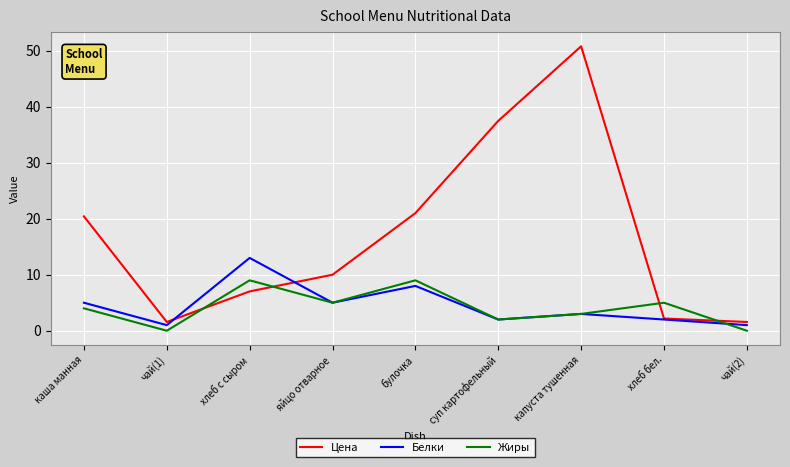

True or false: Жиры and Цена cross at least once.

True